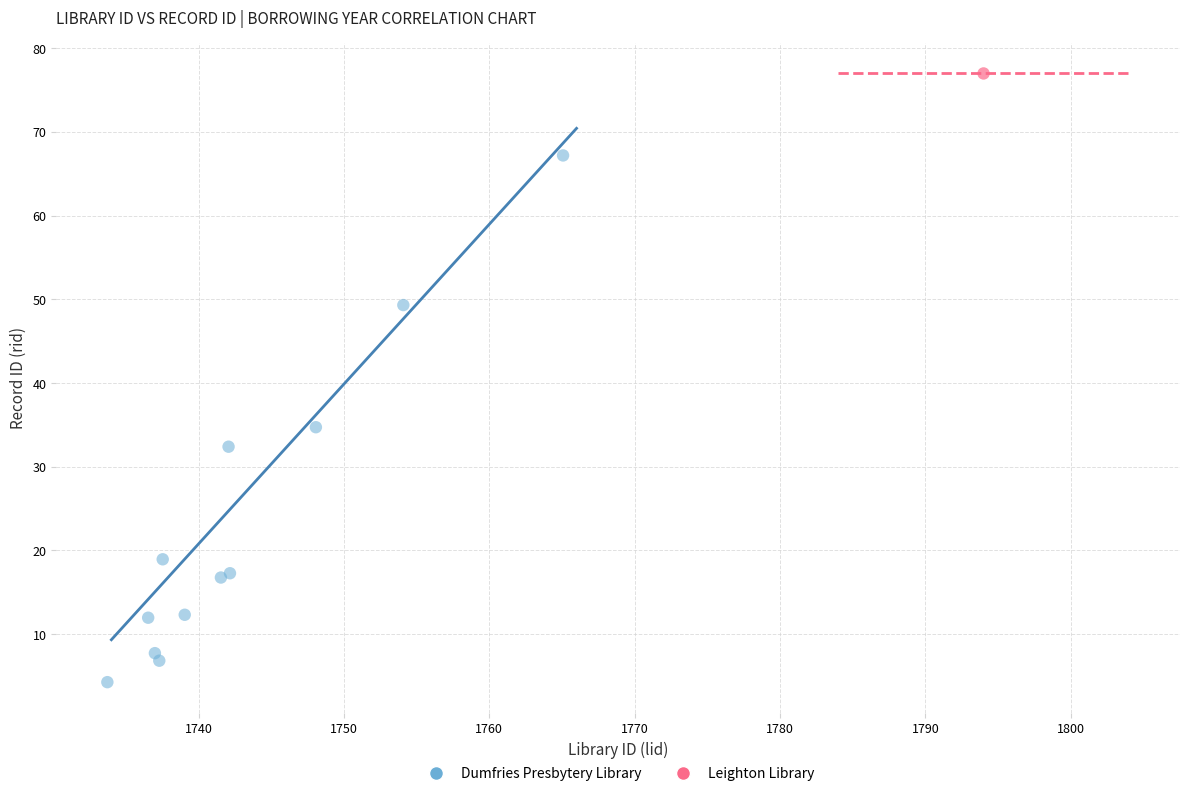

What are all the series names shown in the legend?

Dumfries Presbytery Library, Leighton Library